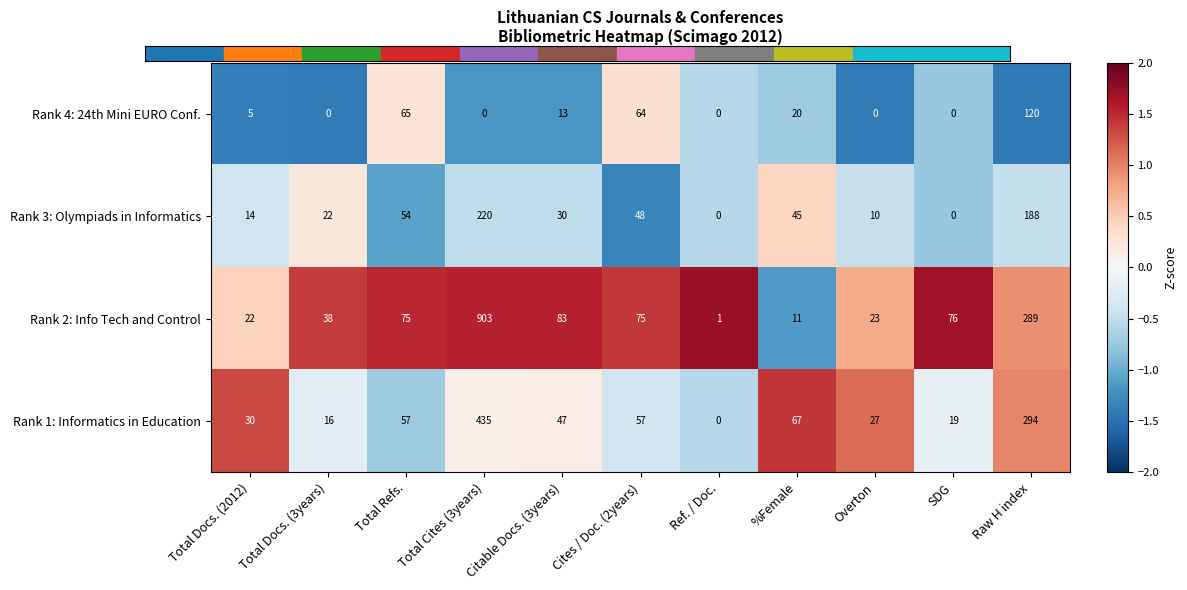

Count the number of categories in the chart.

11